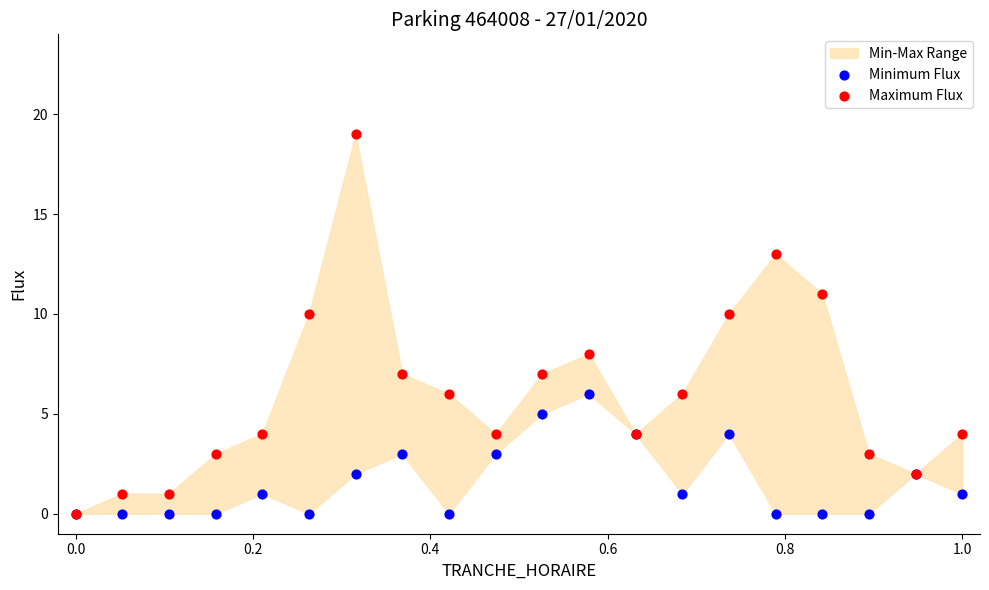

Which series has the largest Y range (max minus min)?

Maximum Flux